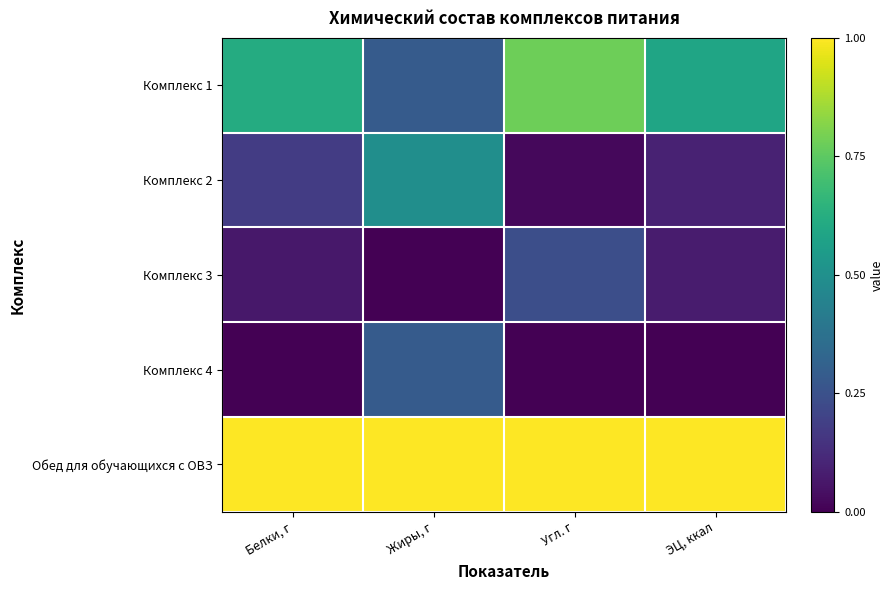

Which series has the largest total across all categories?

Обед для обучающихся с ОВЗ